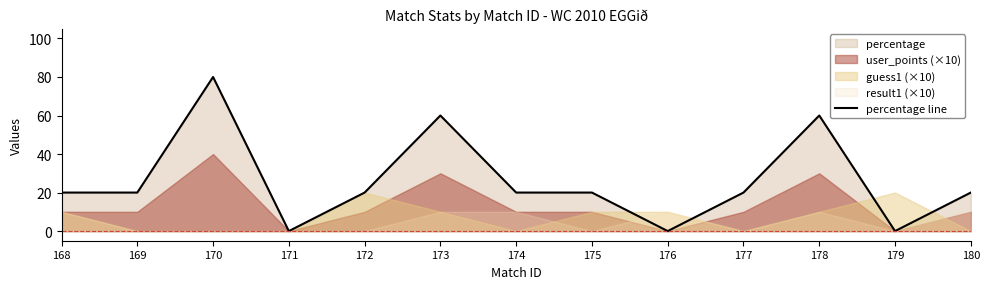

What is the sum of all values?

340